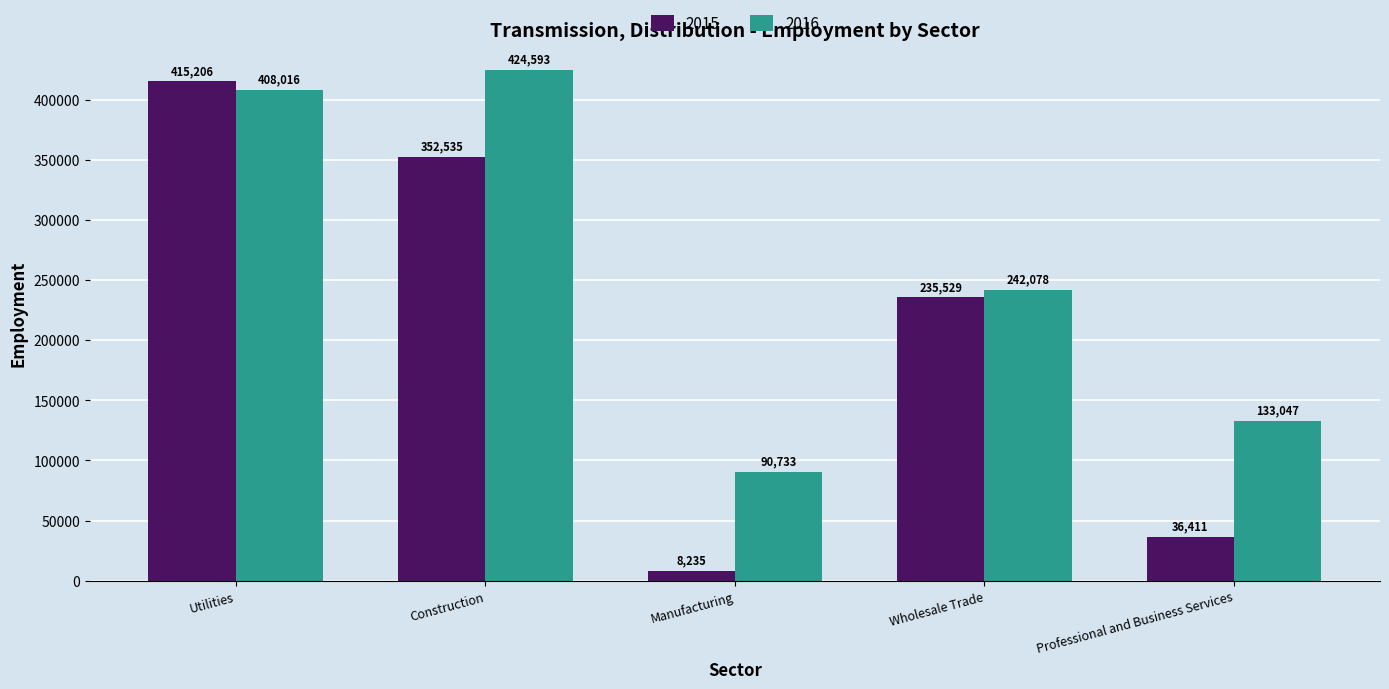

Which series has the largest range (max minus min)?

2015